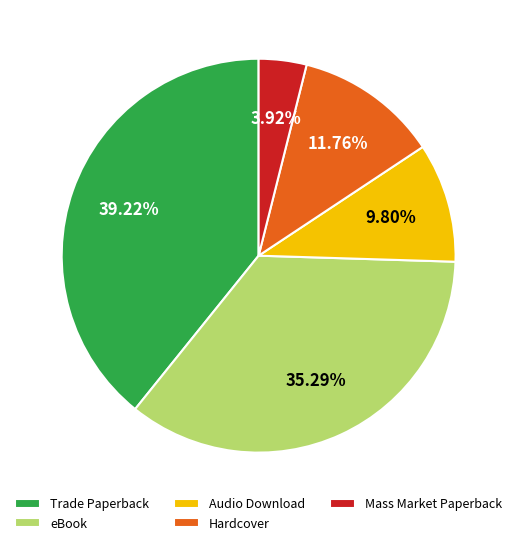

Which slice is the smallest?

Mass Market Paperback